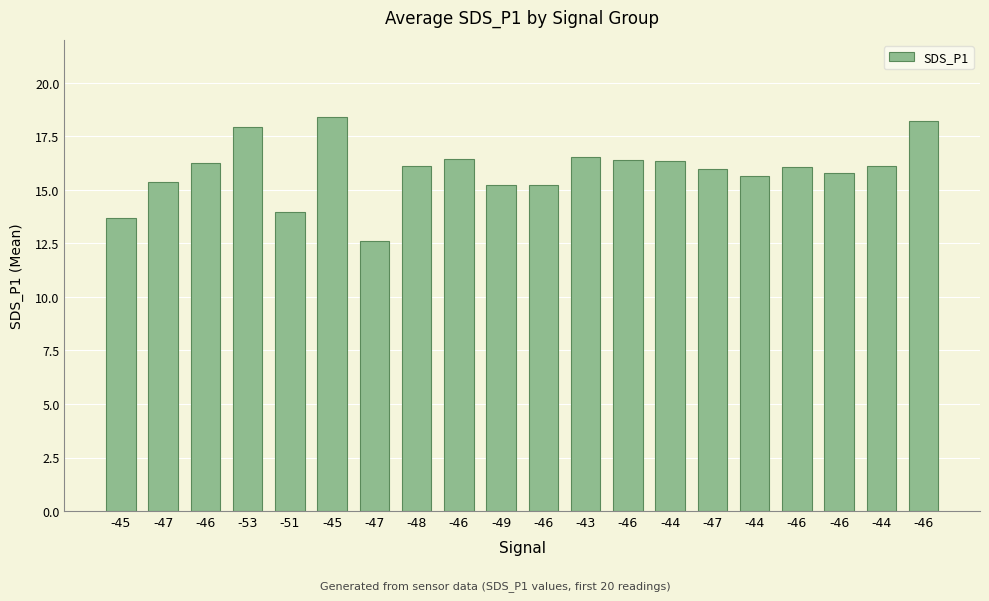

What is the change in value from -45 to -47?

+2.3